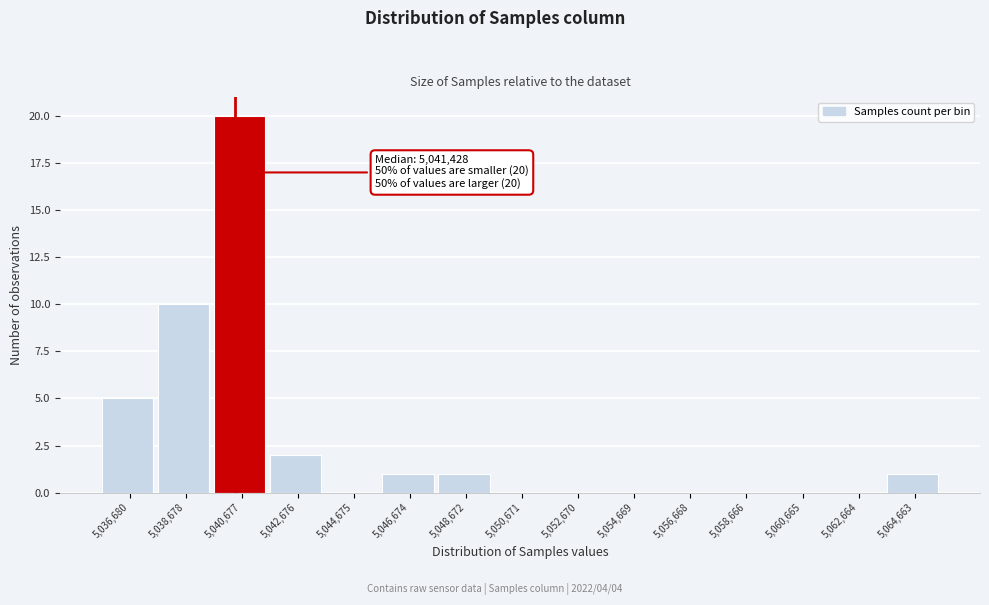

Reading right to left, transcribe all the data shown in this chart.

5,064,663=1	5,062,664=0	5,060,665=0	5,058,666=0	5,056,668=0	5,054,669=0	5,052,670=0	5,050,671=0	5,048,672=1	5,046,674=1	5,044,675=0	5,042,676=2	5,040,677=20	5,038,678=10	5,036,680=5